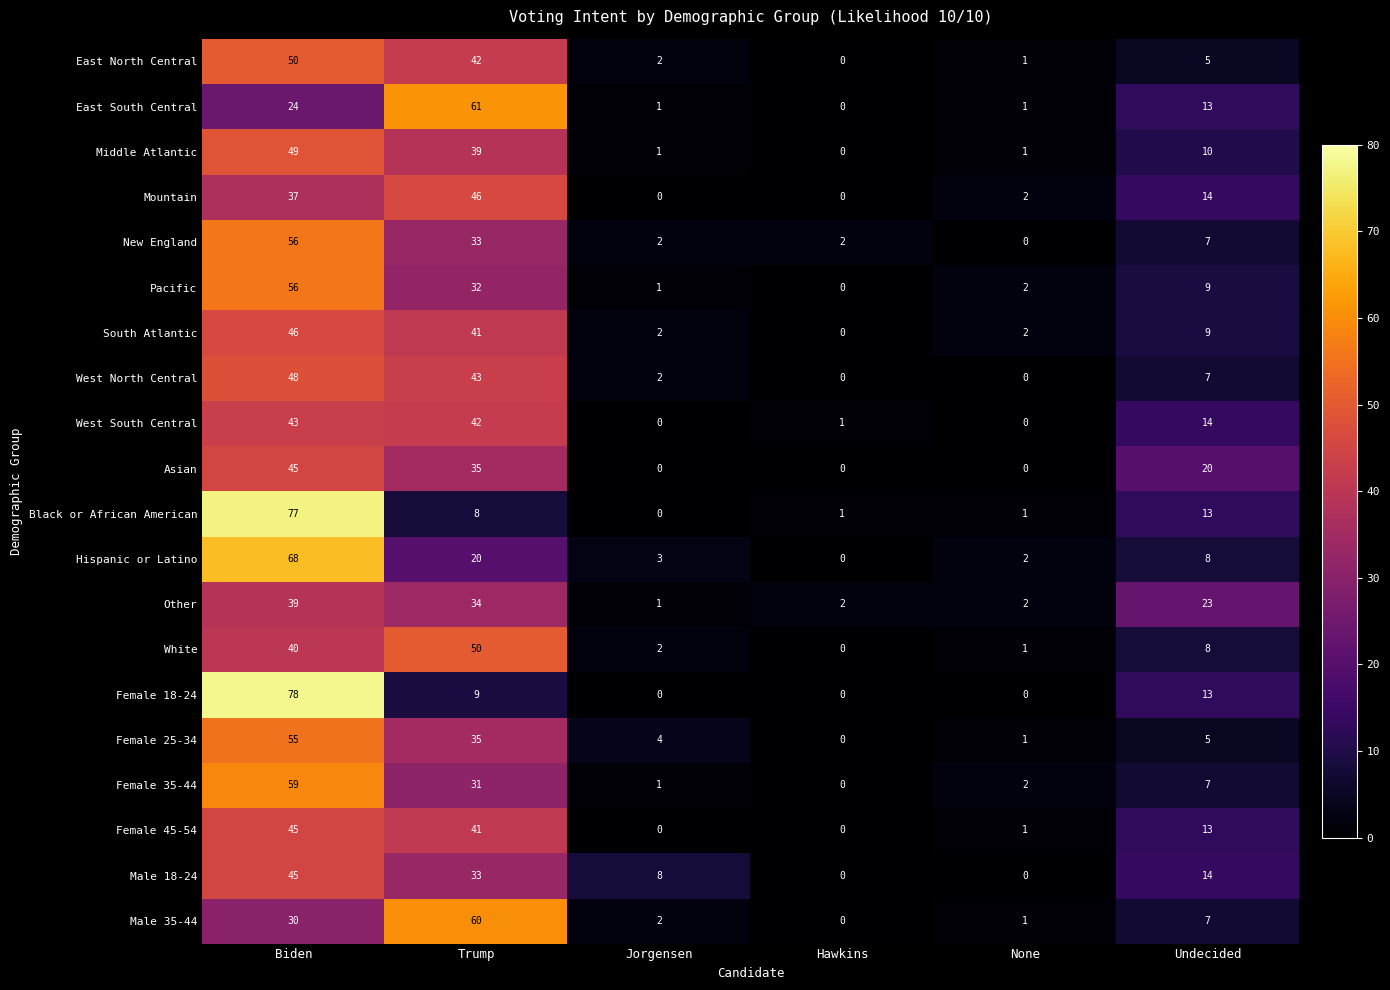

Which series changed the most between Biden and None?

Female 18-24